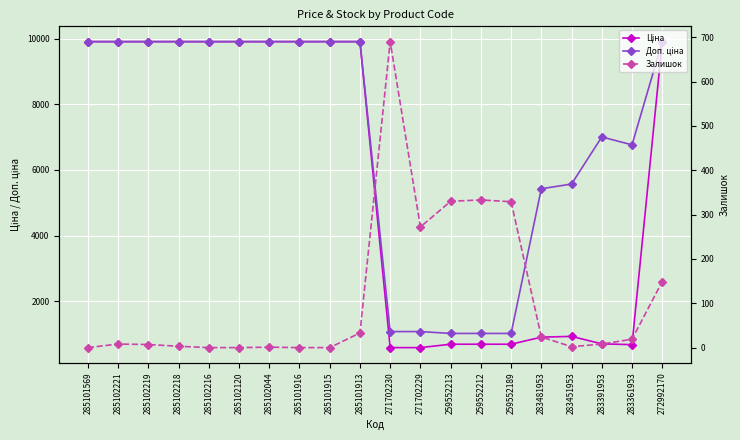

What is the greatest value displayed?

9908.5